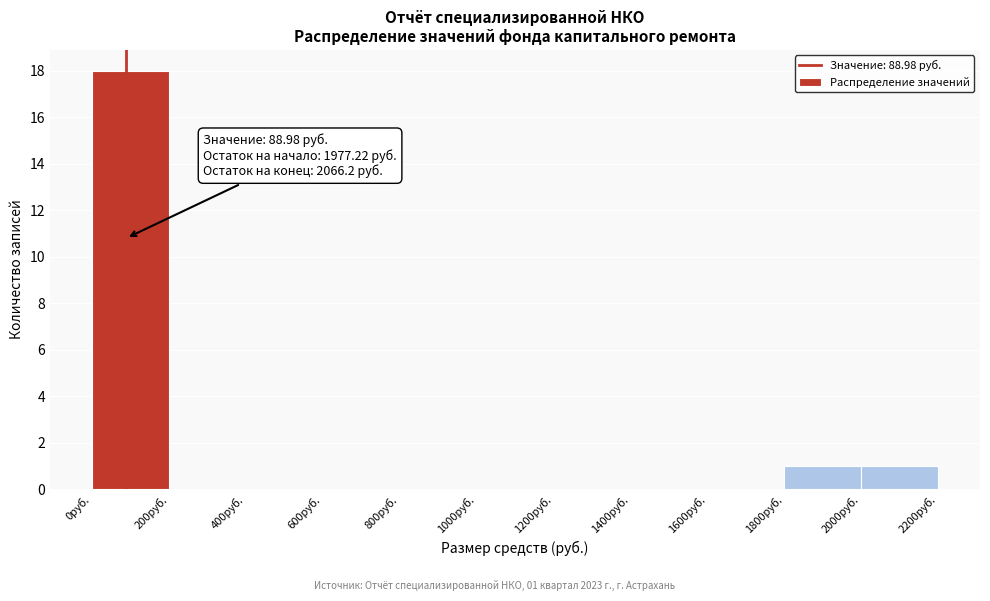

Over which range of the x-axis is the bar tallest?

0 to 200